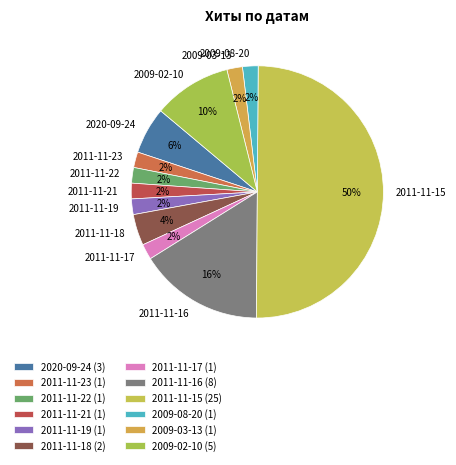

Approximately how many times larger is the value at 2009-08-20 compared to 2011-11-21?

1.0